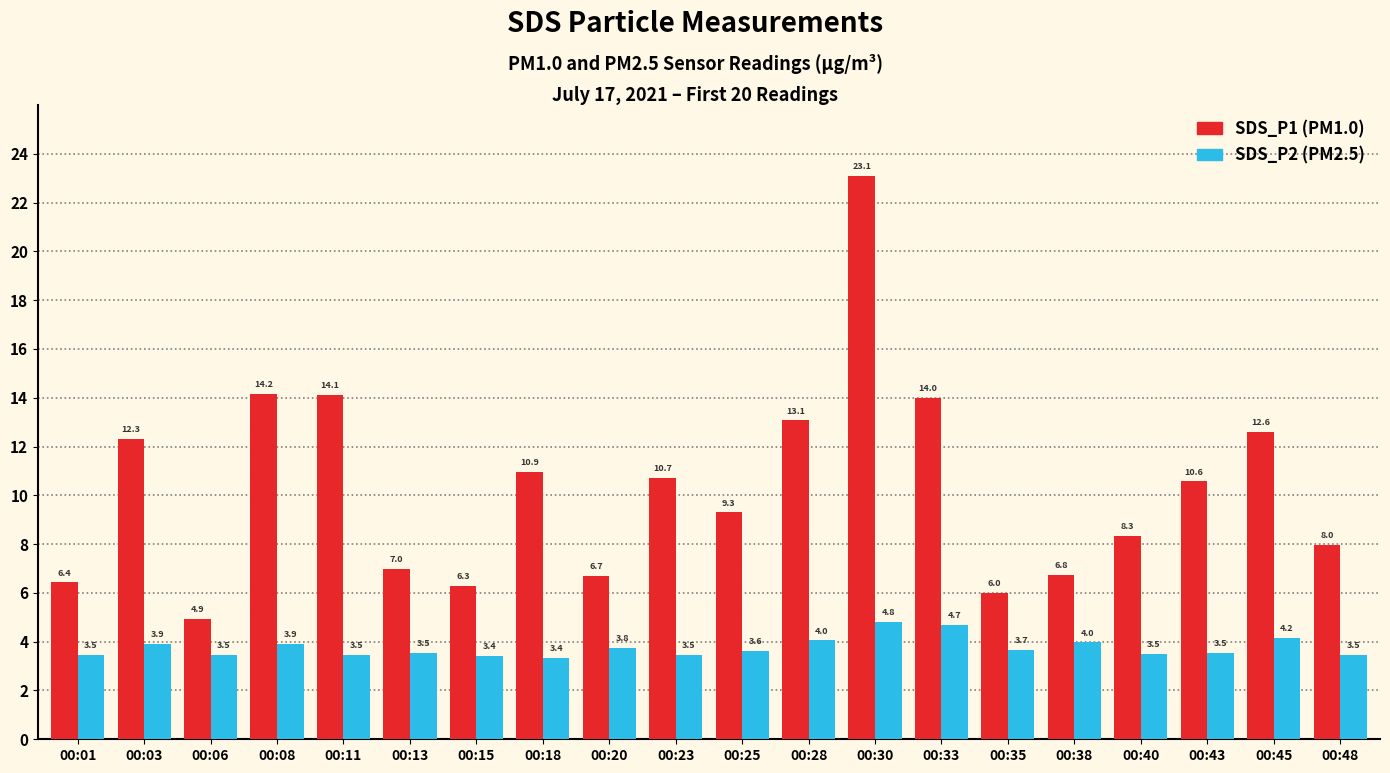

What is the spread (max minus min) of values at 00:30?

18.3